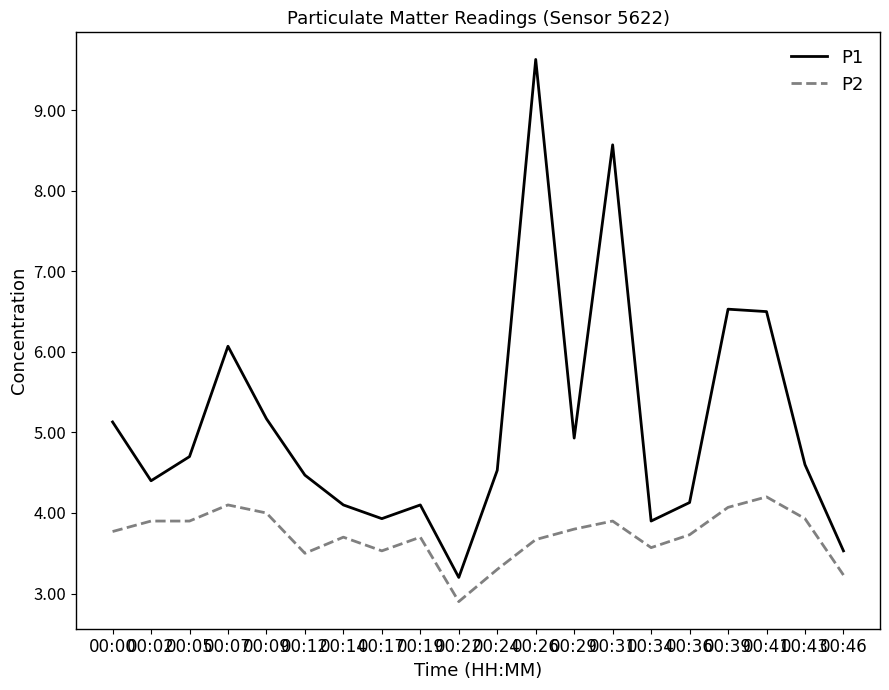

What is the difference between the second highest and second lowest values in the P2 series?

0.9